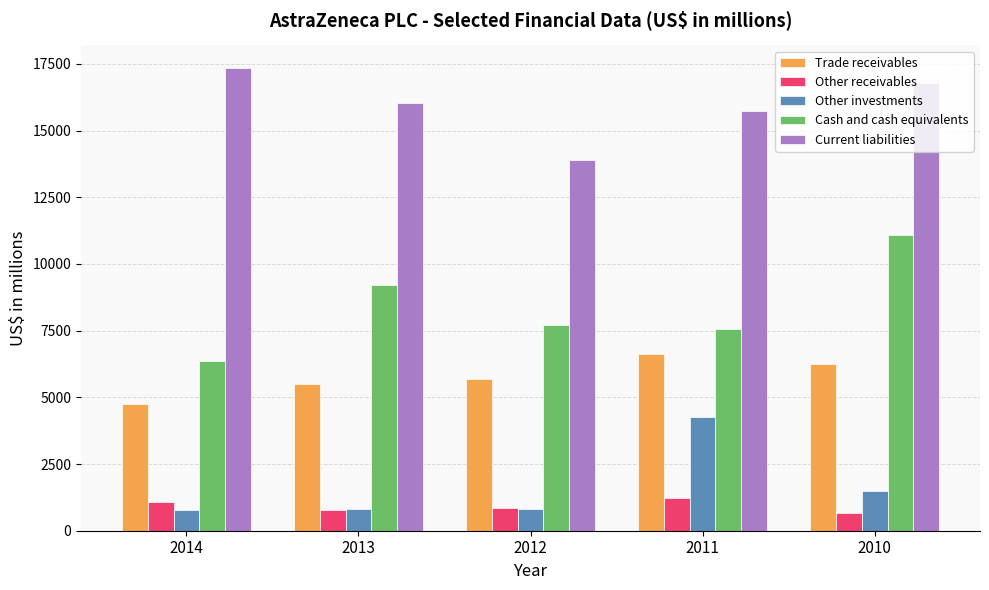

What is the value of the Other investments bar at the 3rd from the left?

823